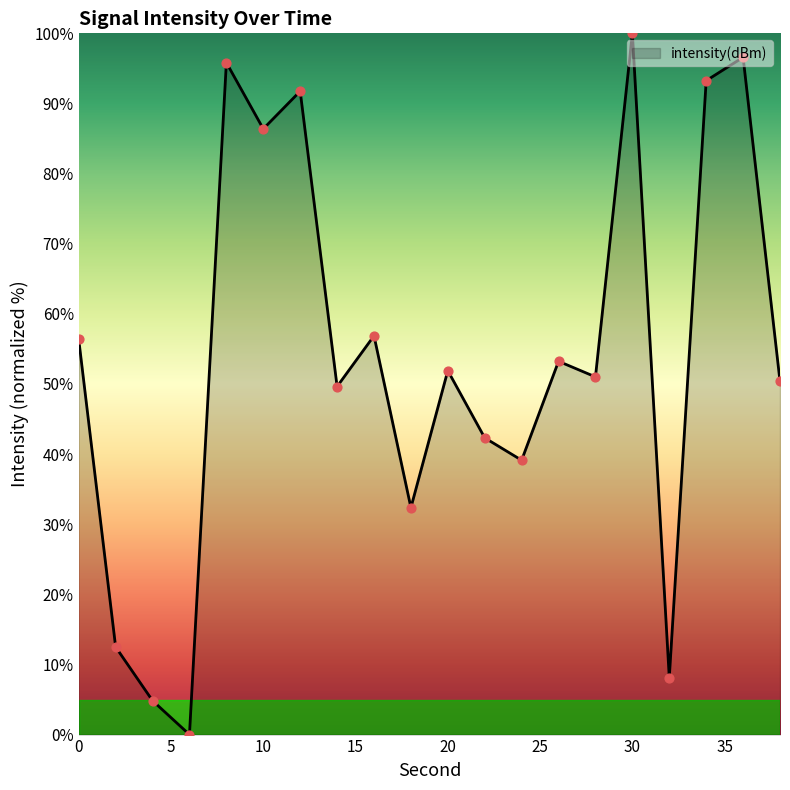

What is the difference between the maximum and minimum values?

100.0